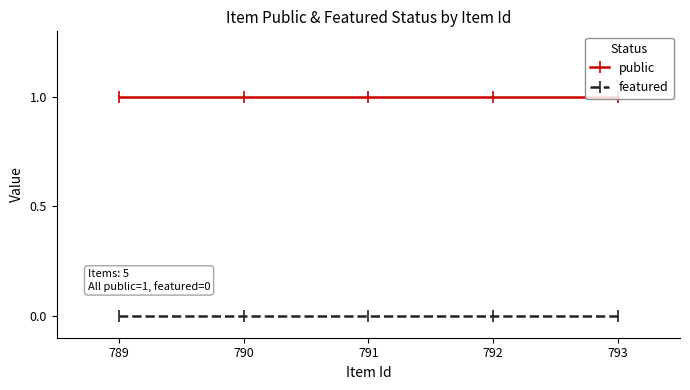

Which category has the lowest value in the public series?

793